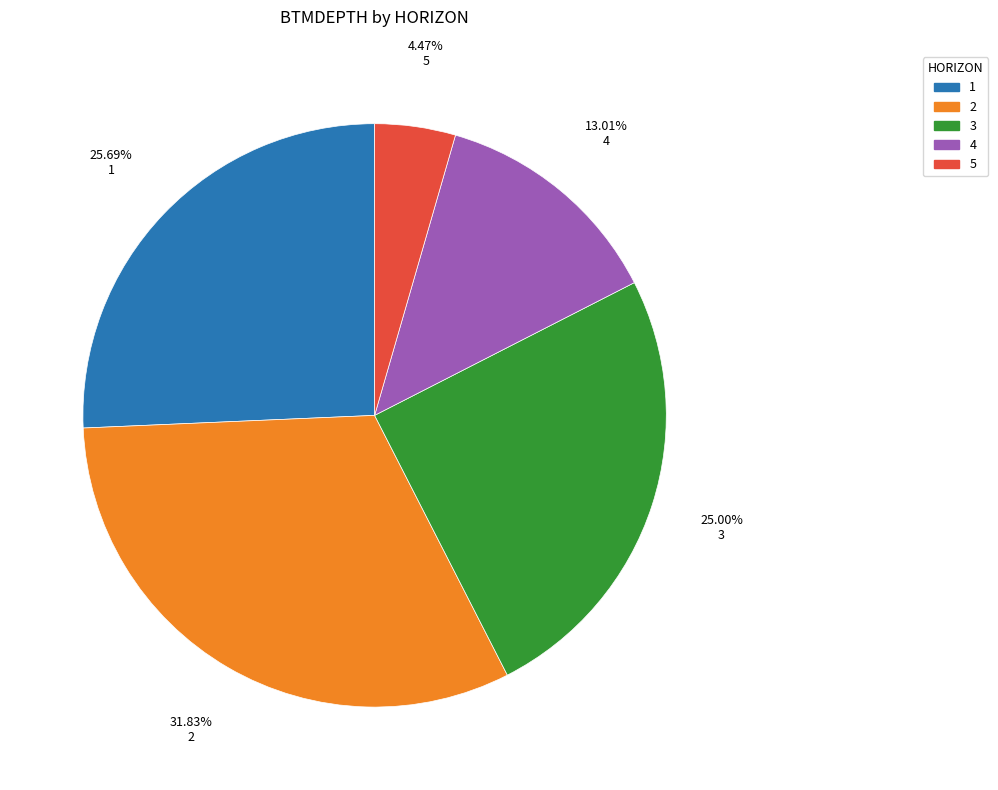

The 4 slice represents 37% of the pie. True or false?

False